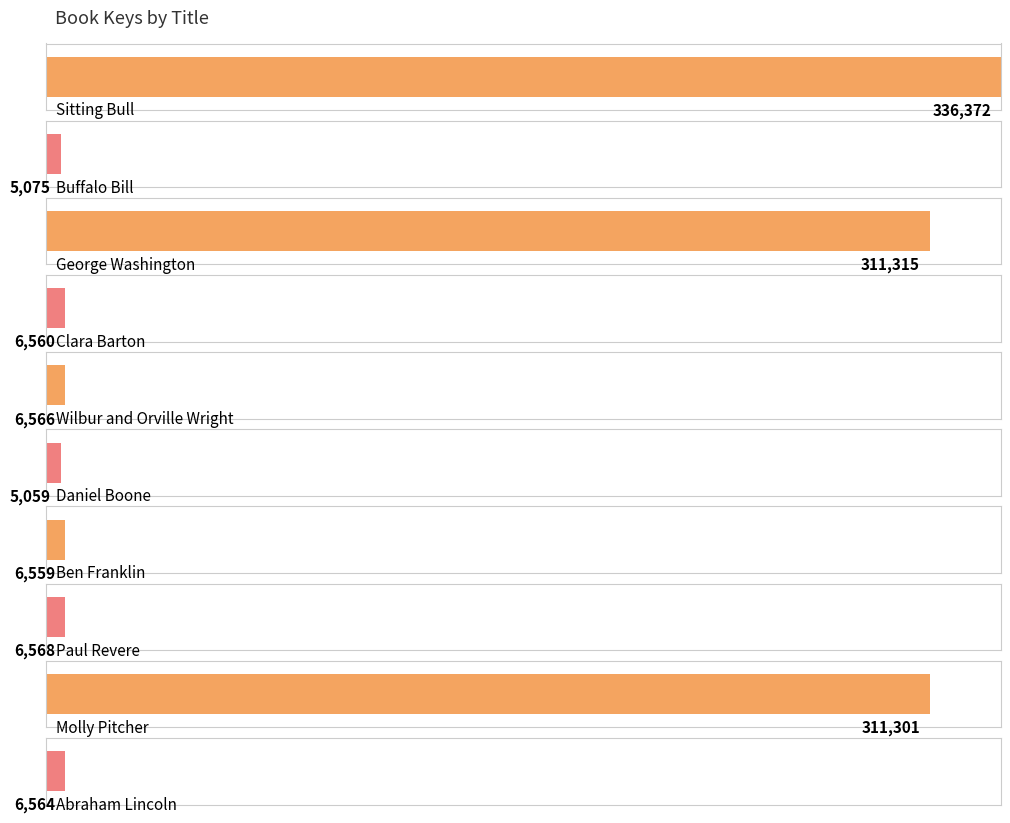

Which has a higher value, George Washington or Clara Barton?

George Washington